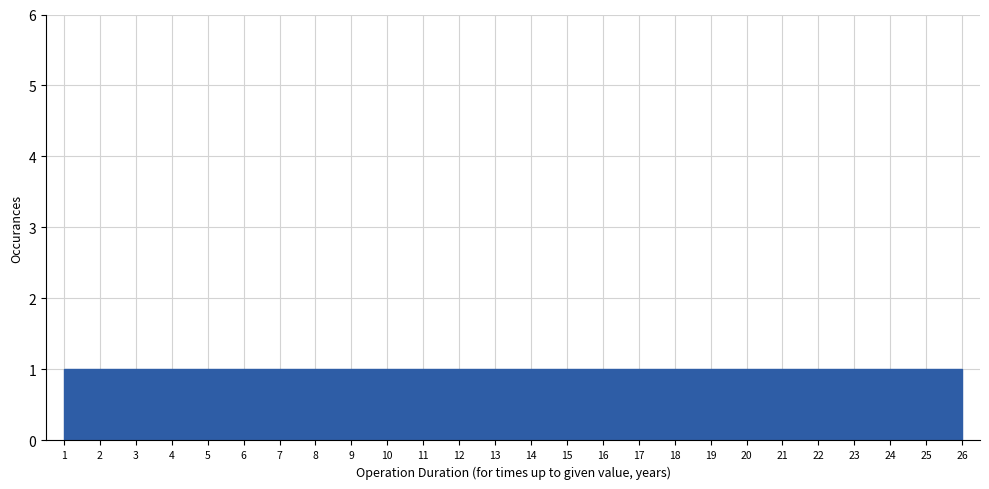

How tall is the bar that spans 8 to 9 on the x-axis? The values are not printed on the chart, so give them approximately, as read against the axis.

1